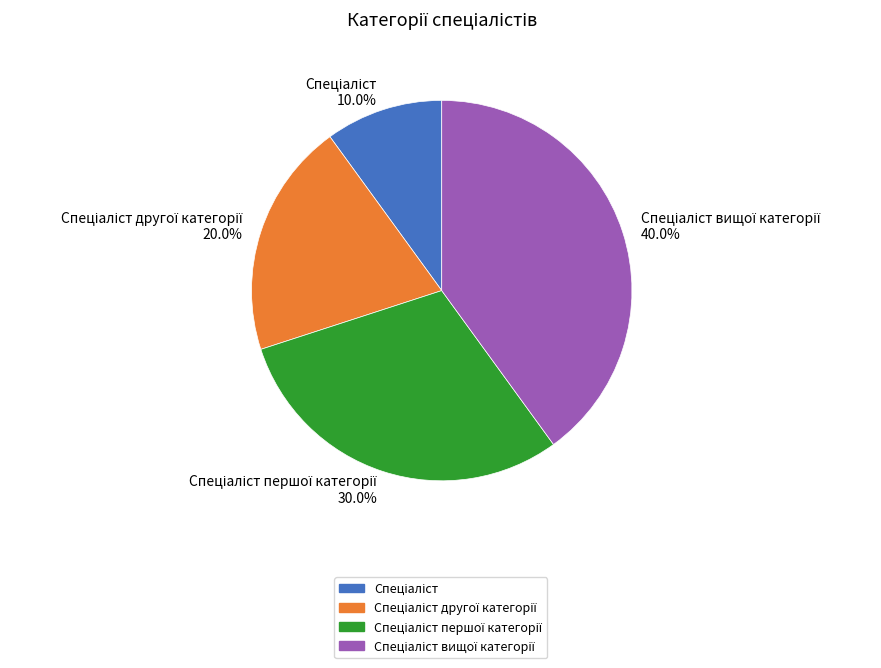

To the nearest percent, what is the average slice percentage?

25%